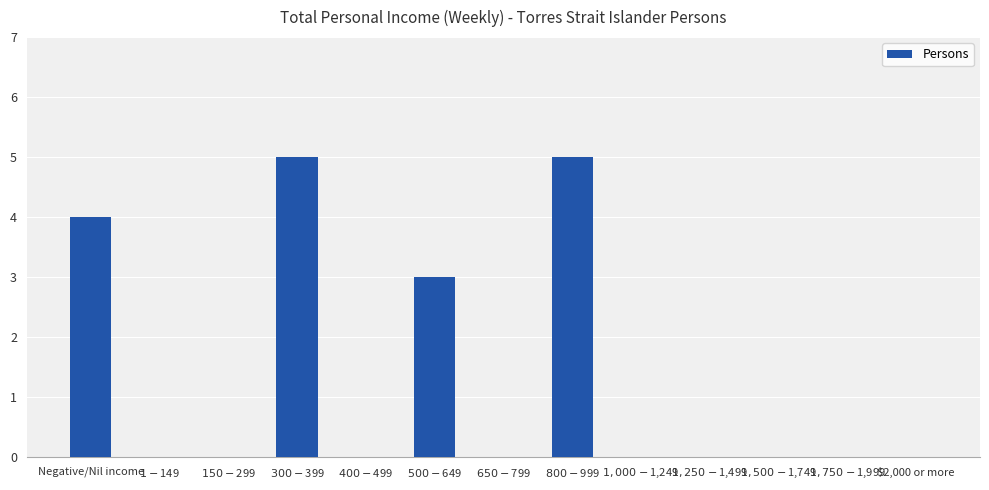

What is the sum of all values?

17